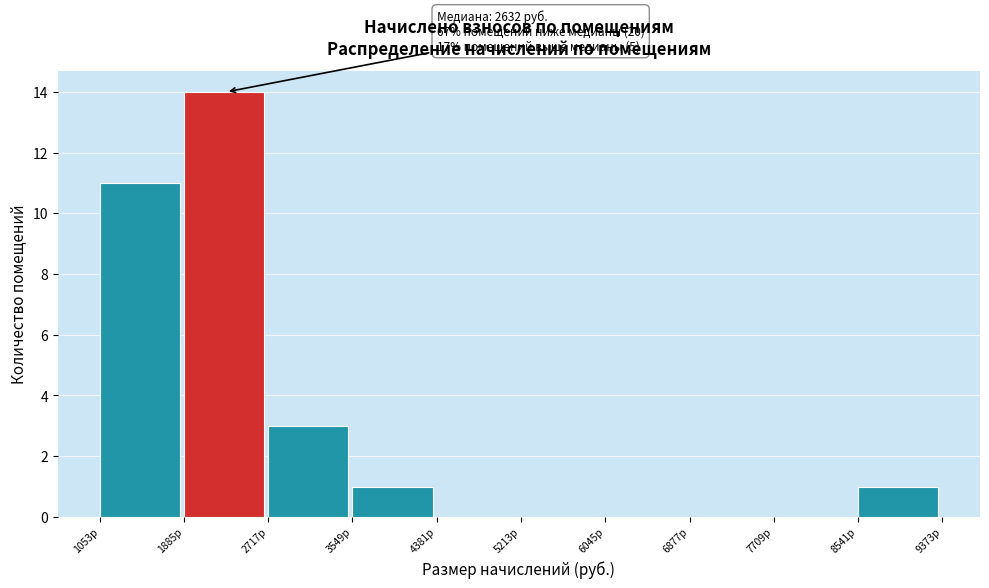

Over which range of the x-axis is the bar tallest?

1900 to 2700